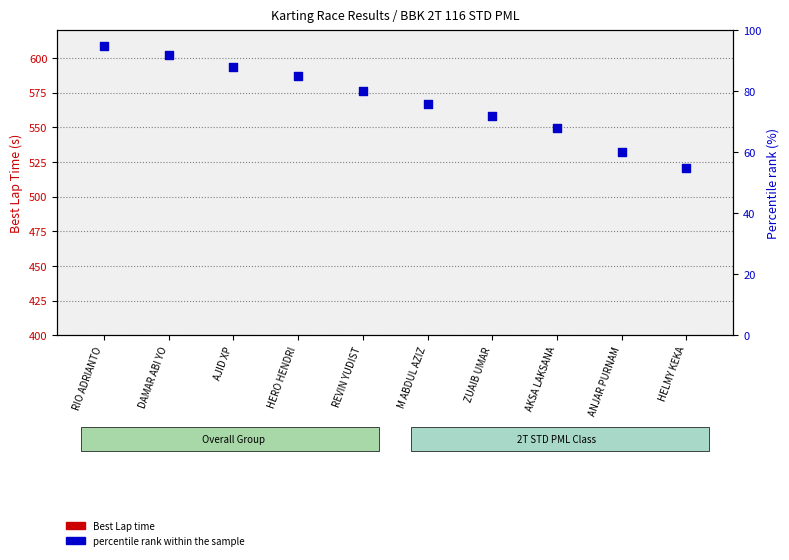

Is the value of Best Lap time at ZUAIB UMAR greater than the value of percentile rank within the sample at REVIN YUDIST?

No